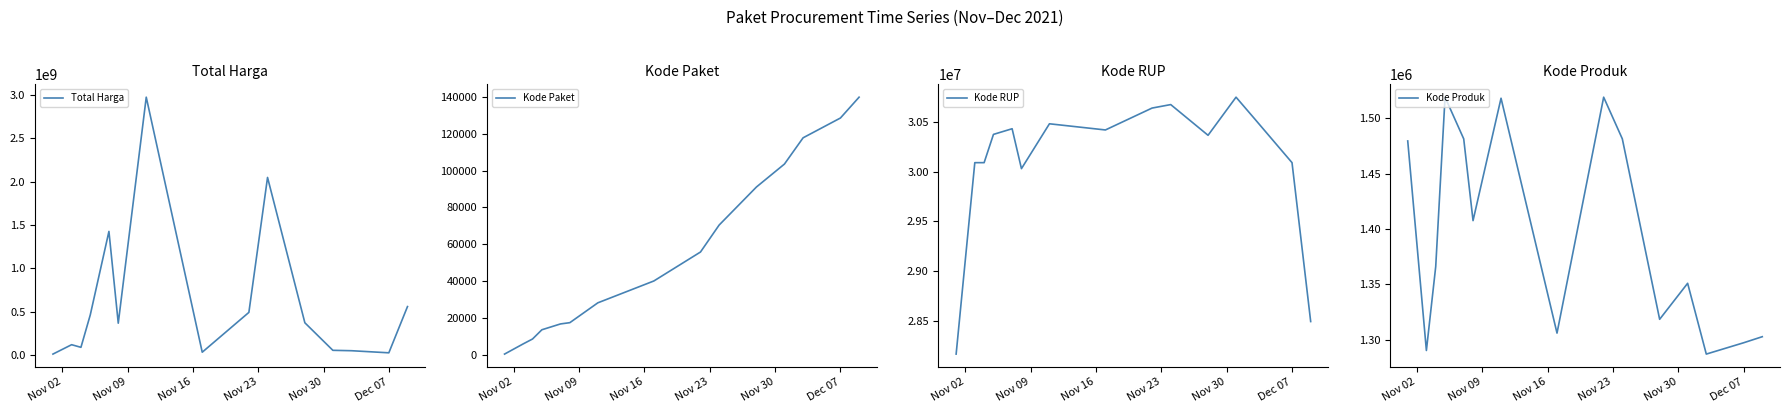

True or false: Kode Paket has more than 2 points higher than both neighbors.

False